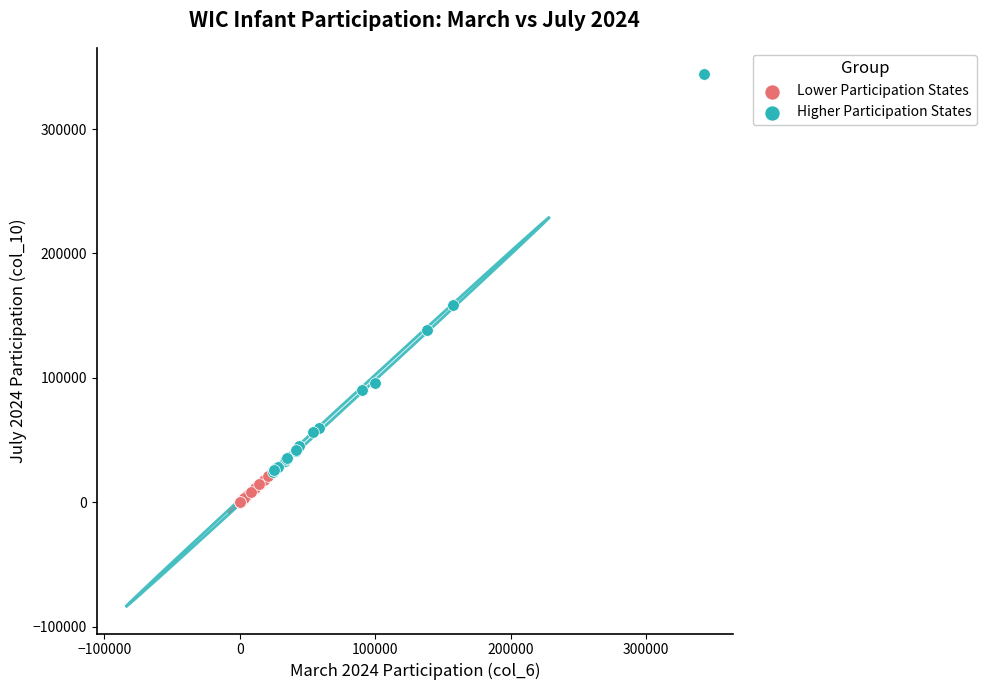

Which series reaches the maximum Y coordinate?

Higher Participation States